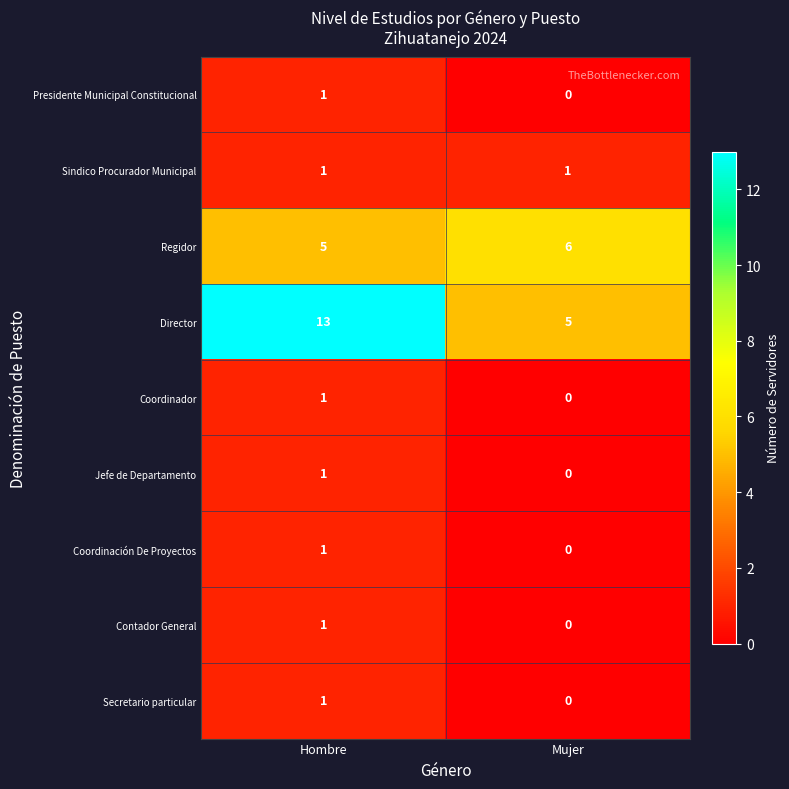

What is the total value across all series at Mujer?

12